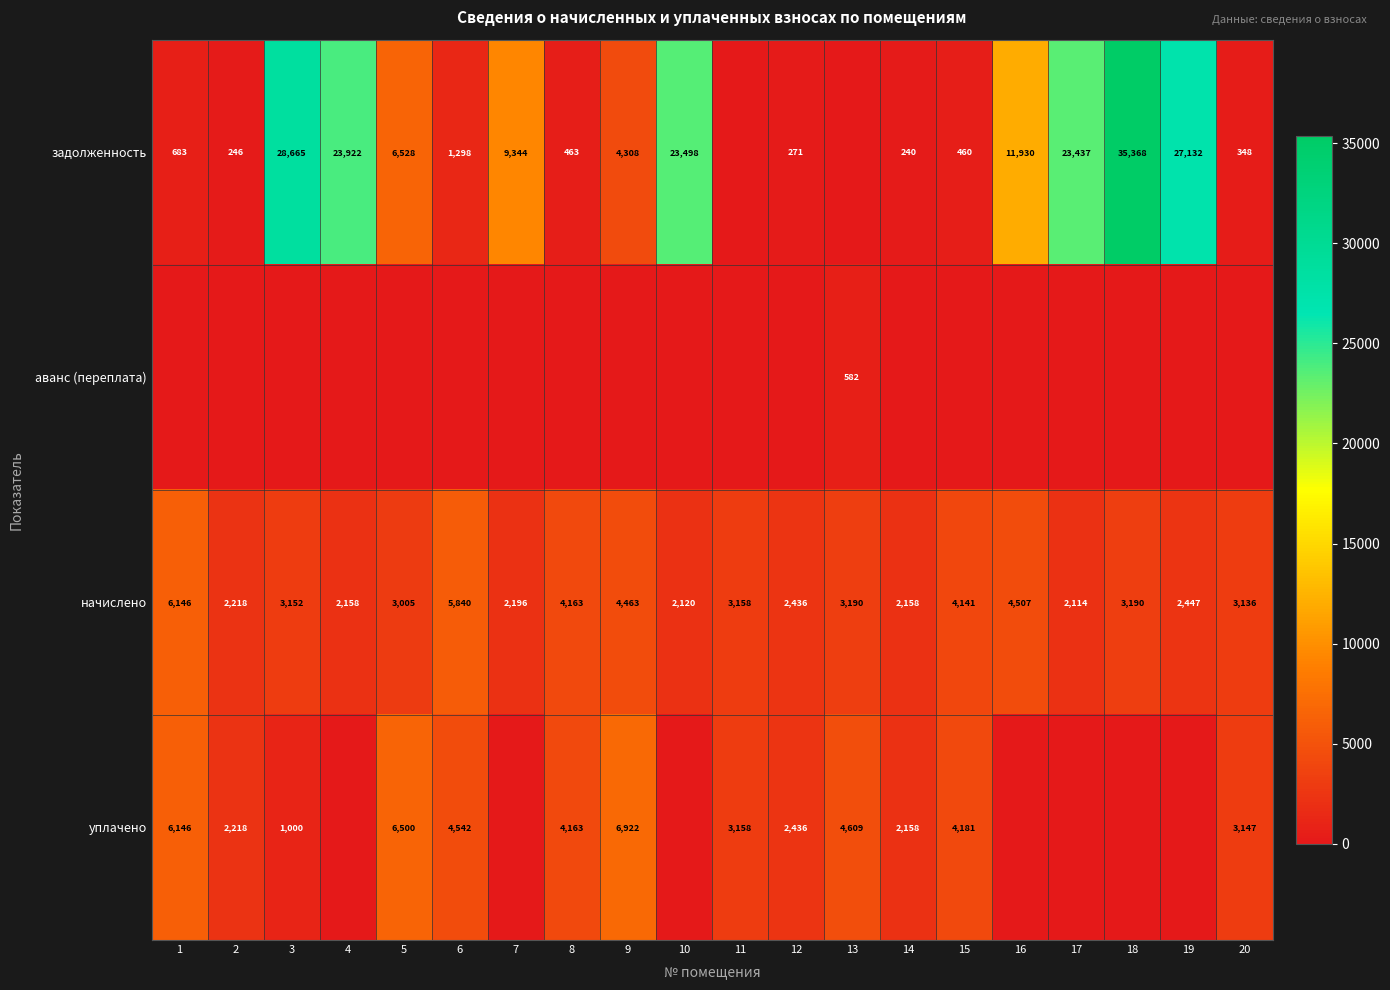

True or false: начислено has a value of 4568 at 13.

False